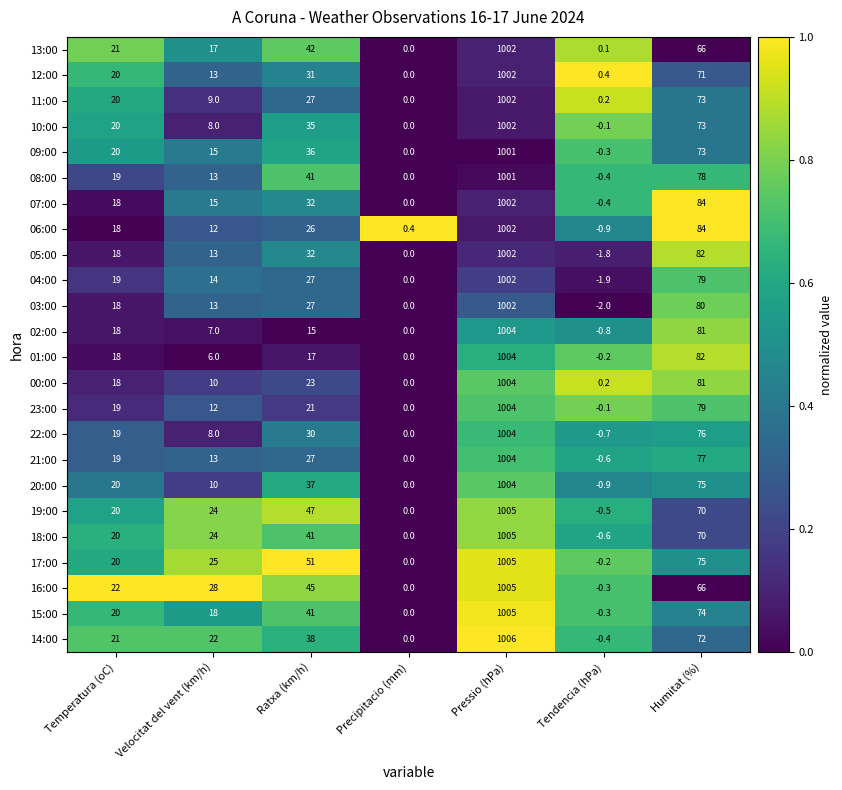

Which series has the widest spread of values?

14:00